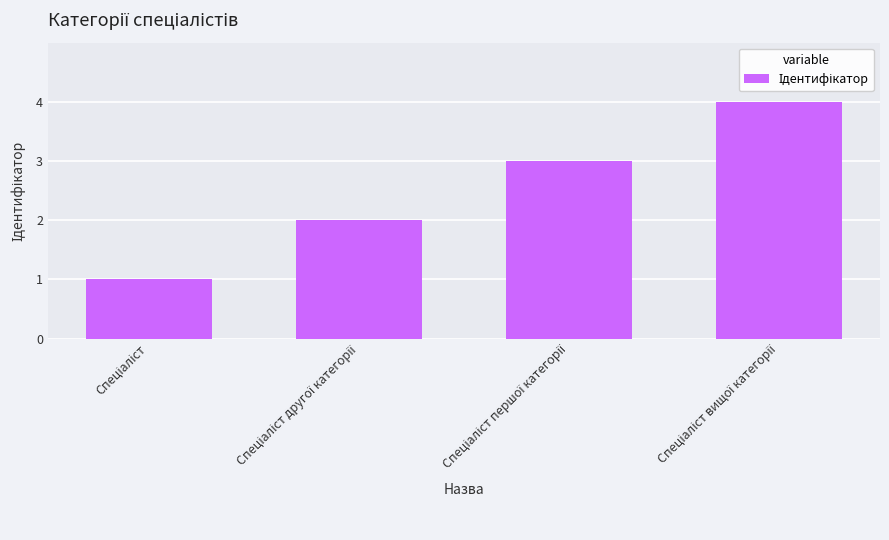

What is the difference between the maximum and minimum values?

3